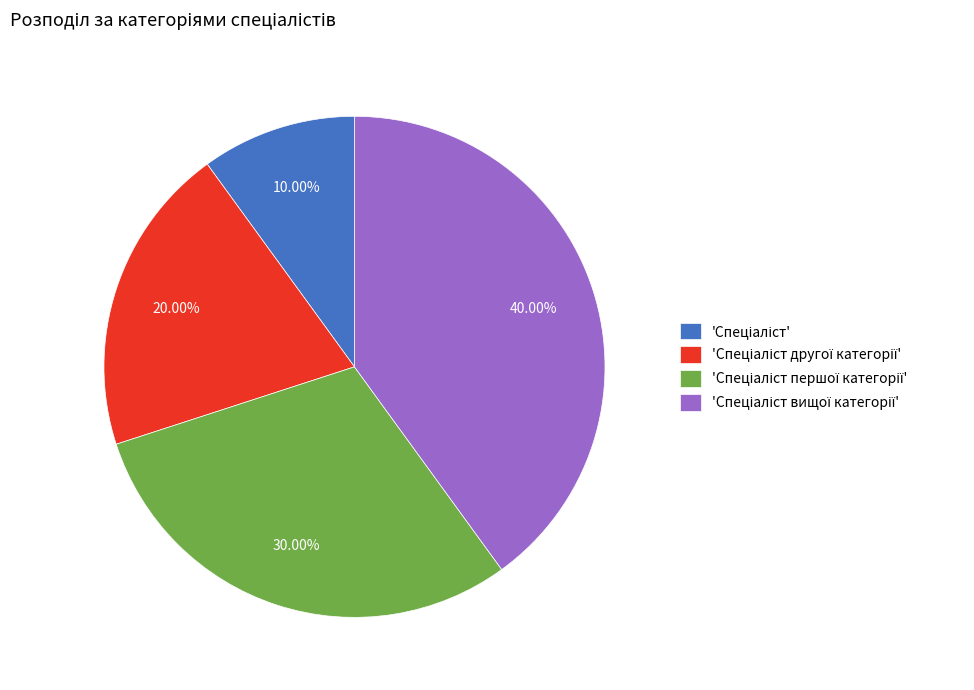

Is there a majority slice in this chart?

No